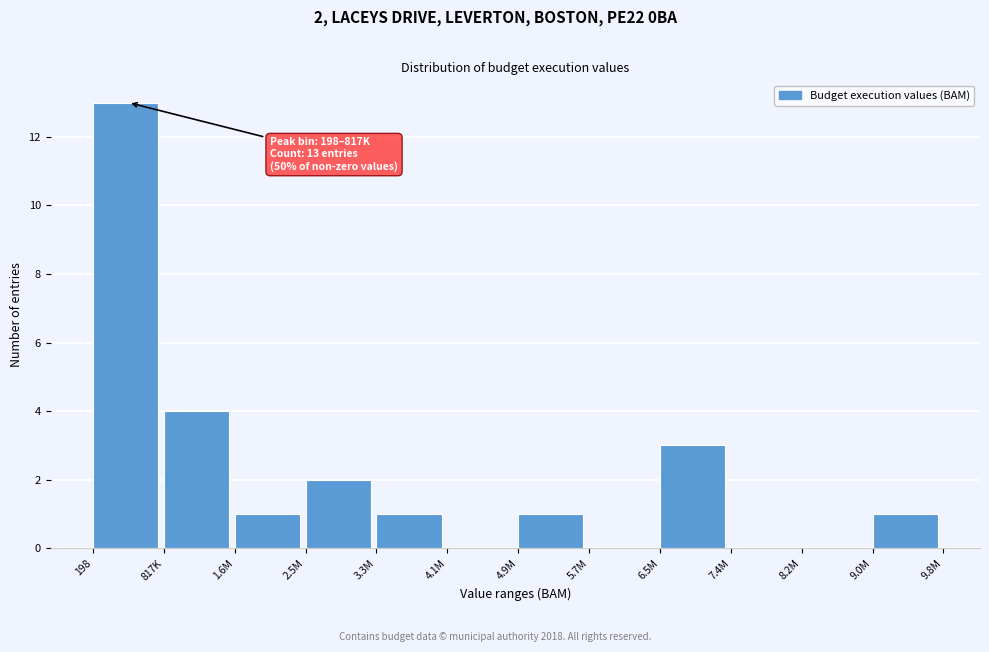

Reading left to right, transcribe all the data shown in this chart.

198=13	817K=4	1.6M=1	2.5M=2	3.3M=1	4.1M=0	4.9M=1	5.7M=0	6.5M=3	7.4M=0	8.2M=0	9.0M=1